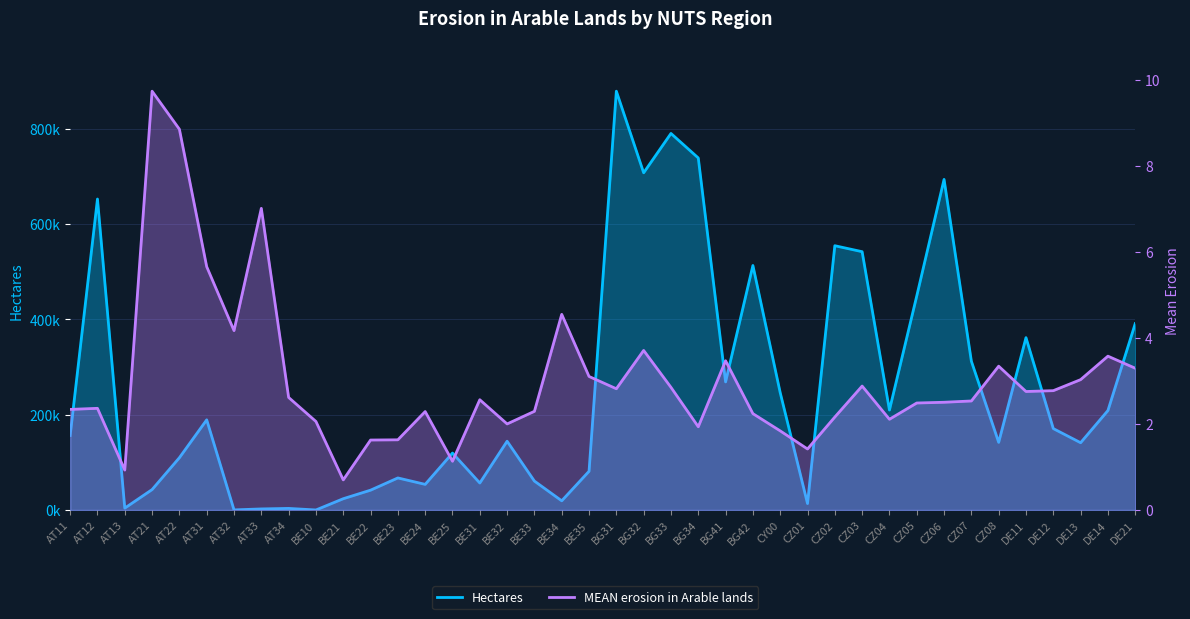

At which category is the sum across all series the highest?

BG31